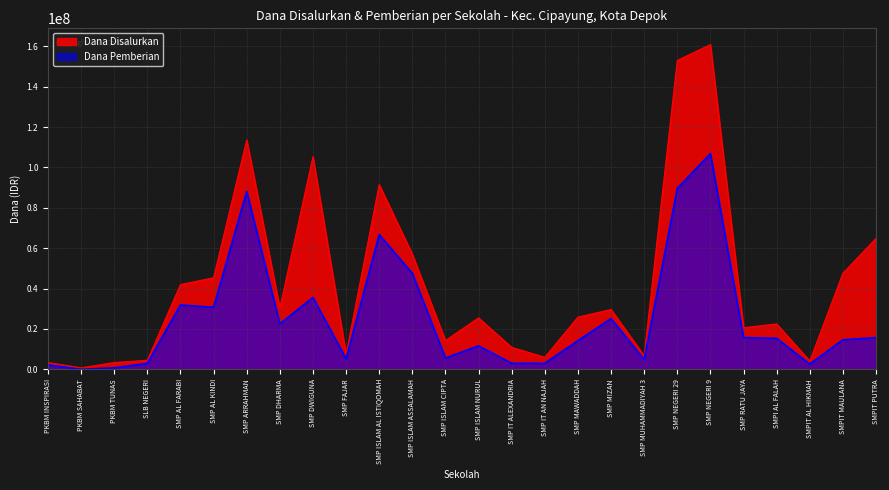

Which has a higher value, SMP ISLAM AL ISTIQOMAH or PKBM SAHABAT?

SMP ISLAM AL ISTIQOMAH